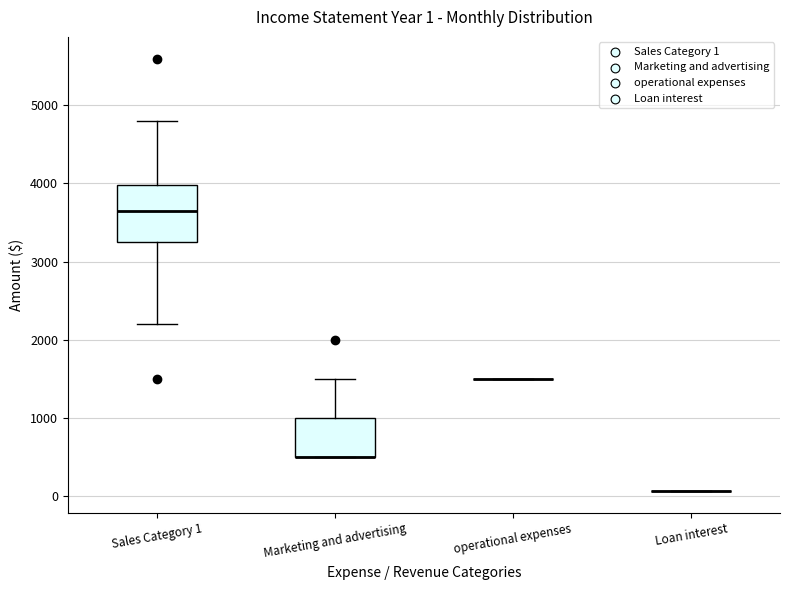

Comparing the boxes themselves (not the whiskers), which one is the tallest?

Sales Category 1